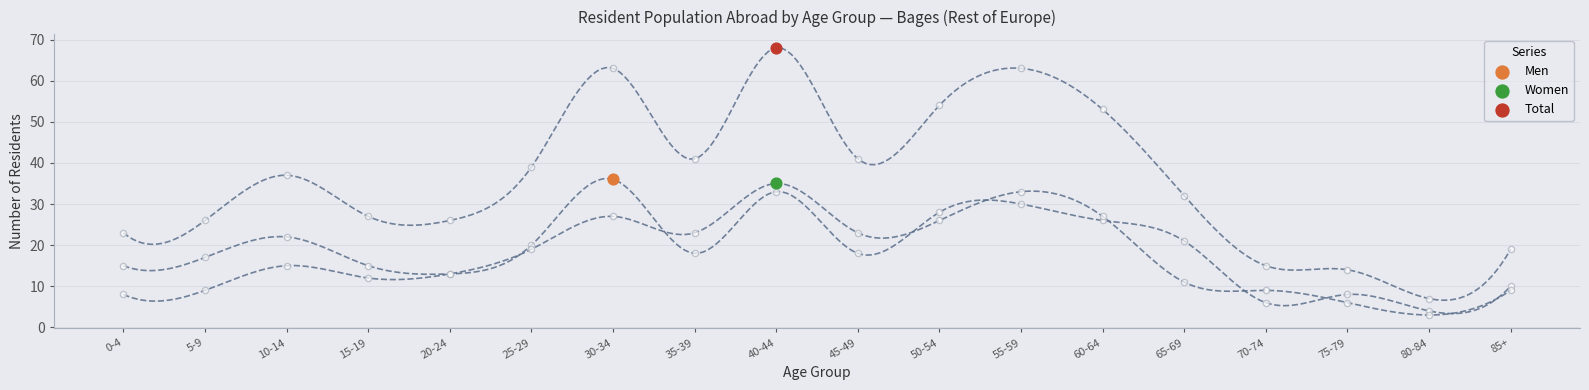

Which series has the largest Y range (max minus min)?

Total